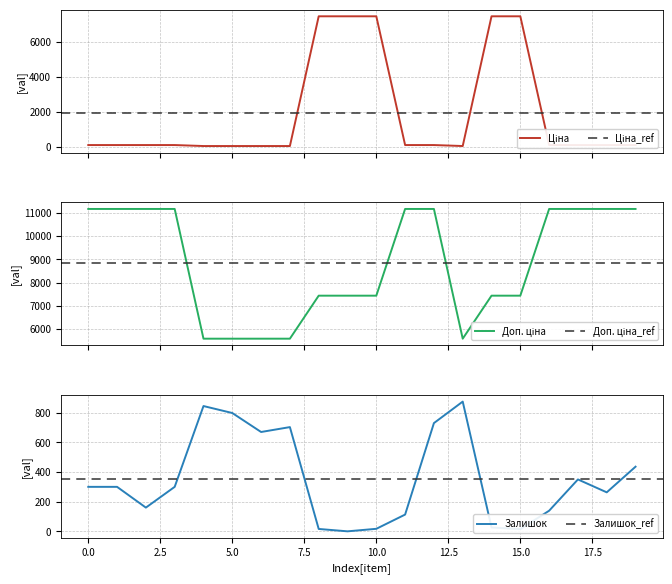

True or false: Залишок and Доп. ціна intersect in this chart.

False